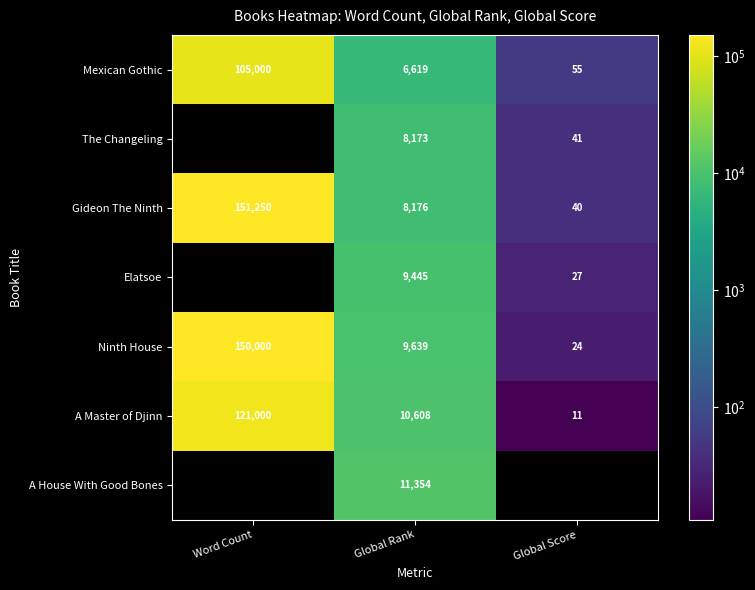

True or false: The Changeling has a value of 60 at Global Score.

False